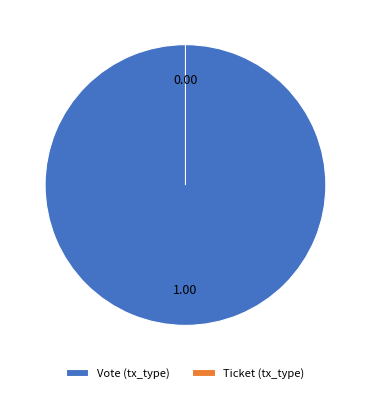

How much of the chart is everything except Ticket (tx_type)?

100.0%